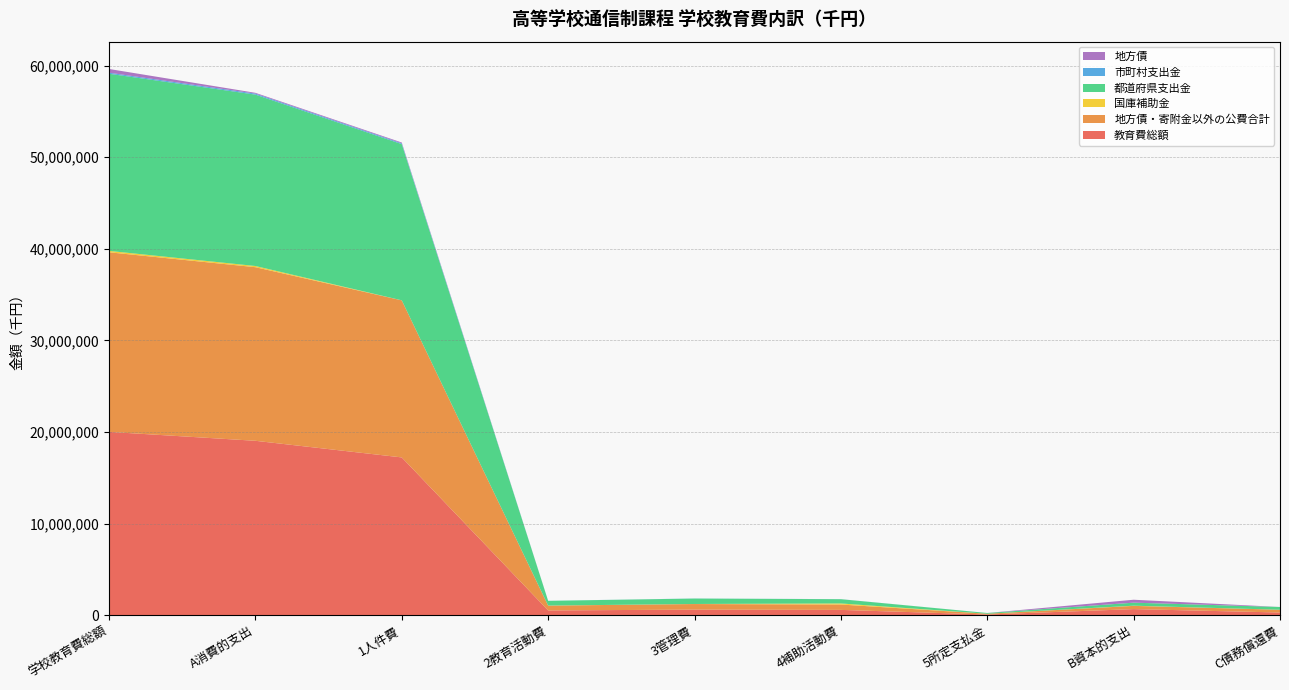

Reading left to right, transcribe all the data shown in this chart.

教育費総額: 20018499	19044328	17229511	526728	618105	586725	83259	672367	301804
地方債・寄附金以外の公費合計: 19602497	18948181	17144314	526728	607802	586078	83259	352512	301804
国庫補助金: 151571	131170	3210	5596	5403	116961	0	20401	0
都道府県支出金: 19334821	18705050	17047843	515913	594488	463779	83027	327967	301804
市町村支出金: 116105	111961	93261	5219	7911	5338	232	4144	0
地方債: 404403	85844	85197	0	0	647	0	318559	0